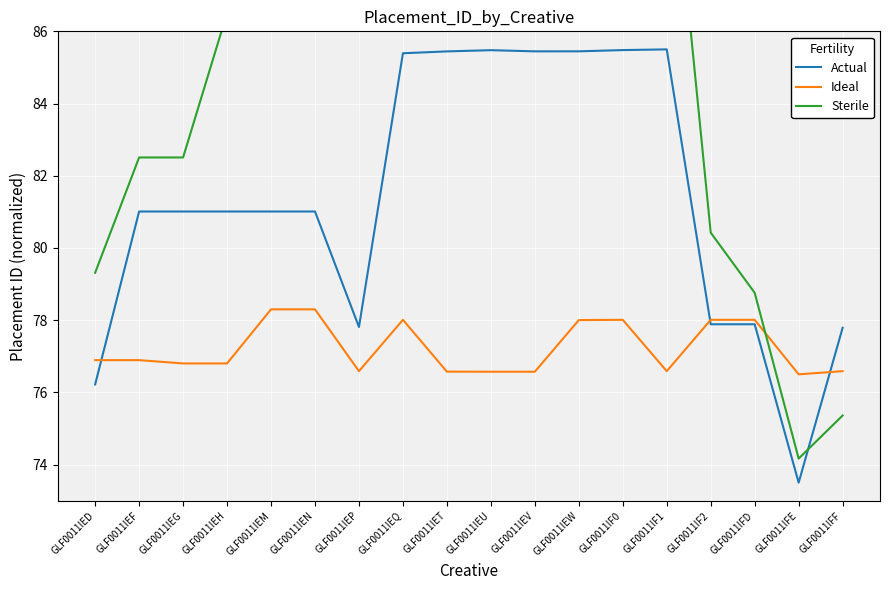

What is the value of the Ideal point at the 12th from the left?

78.0